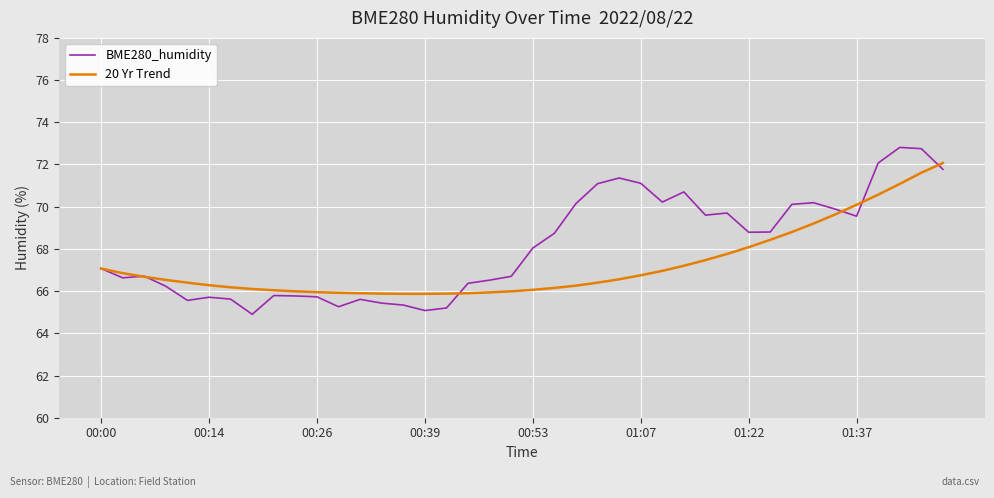

What is the lowest value of the 20 Yr Trend series?

65.9